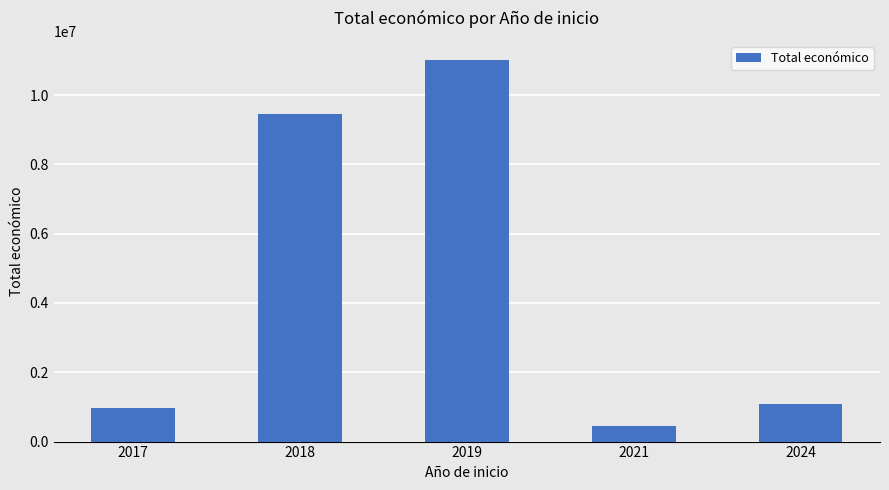

What is the value of the 3rd bar from the left?

11014943